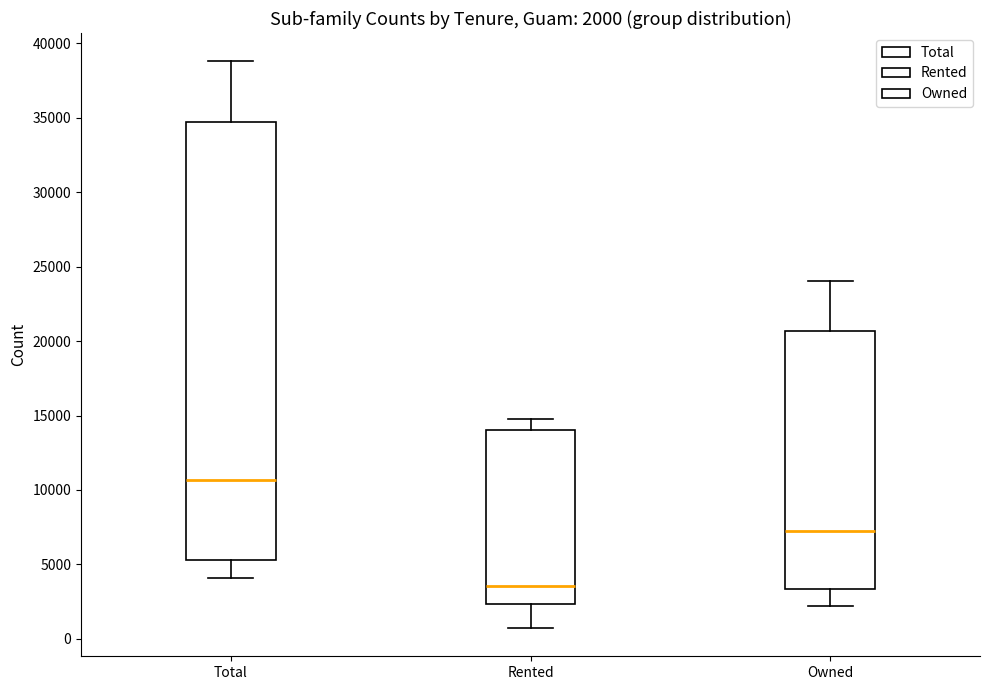

Which box's median line is the highest?

Total